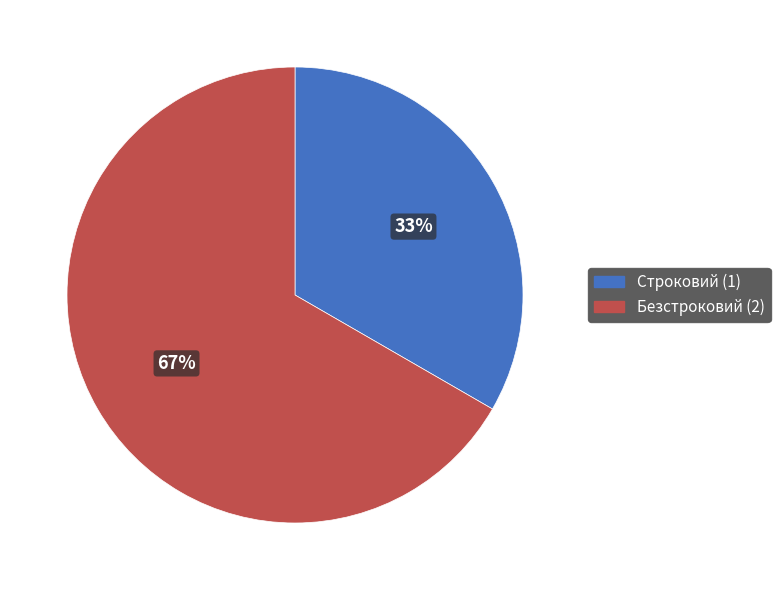

To the nearest percent, what percentage of the pie is Строковий?

33%